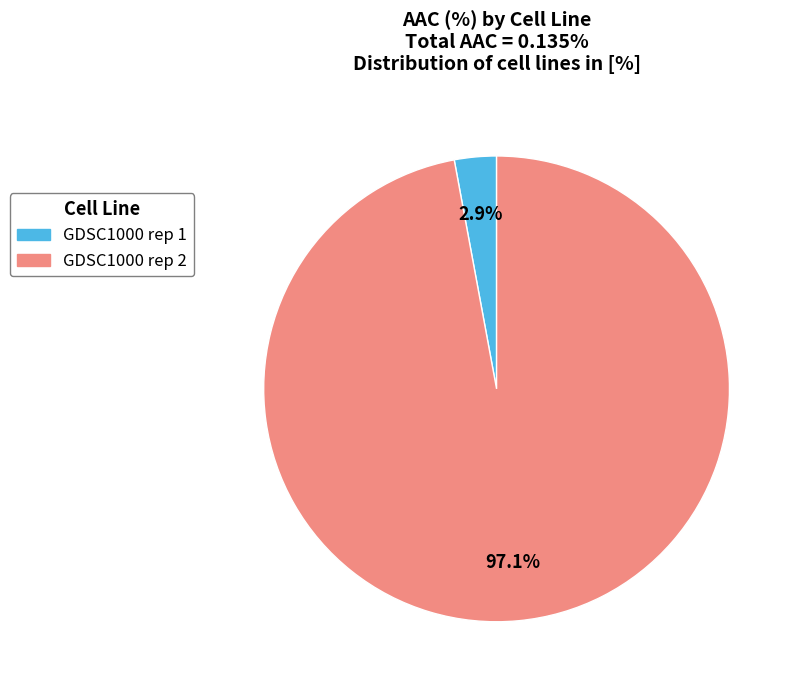

How many slices are in this pie chart?

2